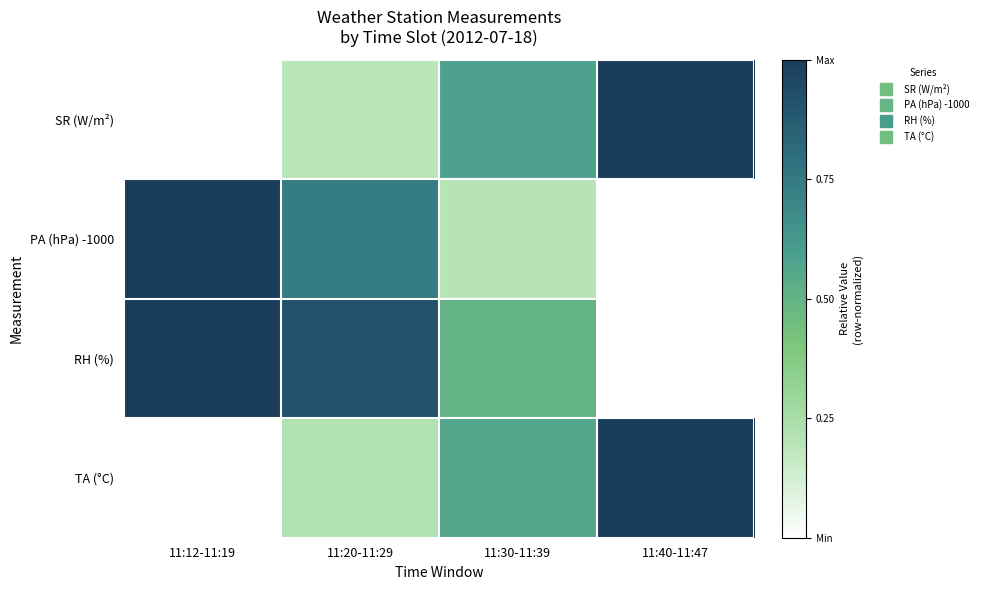

Which series has the widest spread of values?

SR (W/m²)